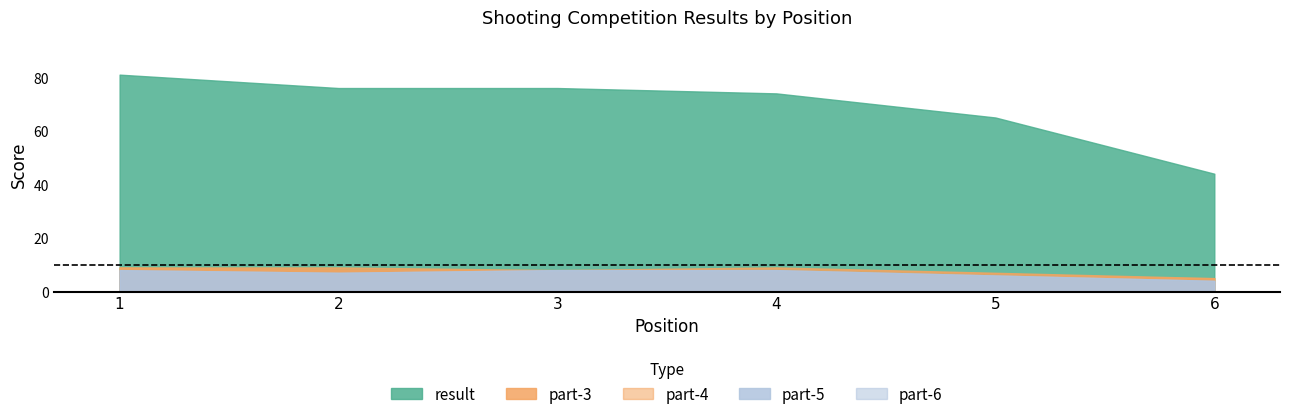

True or false: result and part-6 intersect in this chart.

False